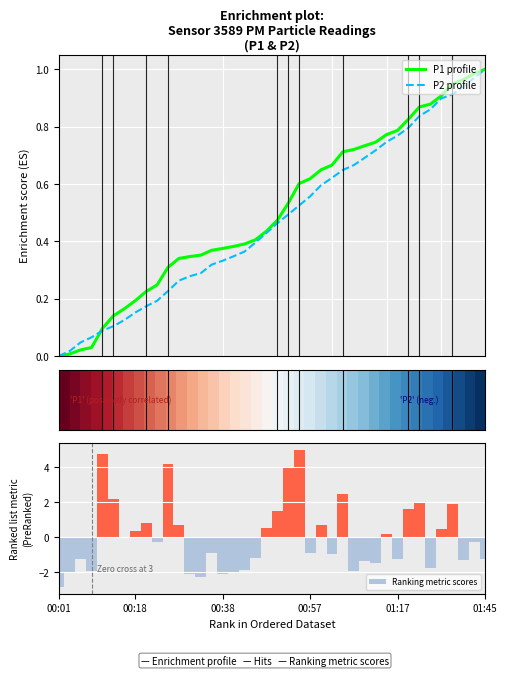

What is the difference between the maximum and minimum values in the Ranking metric scores series?

7.8